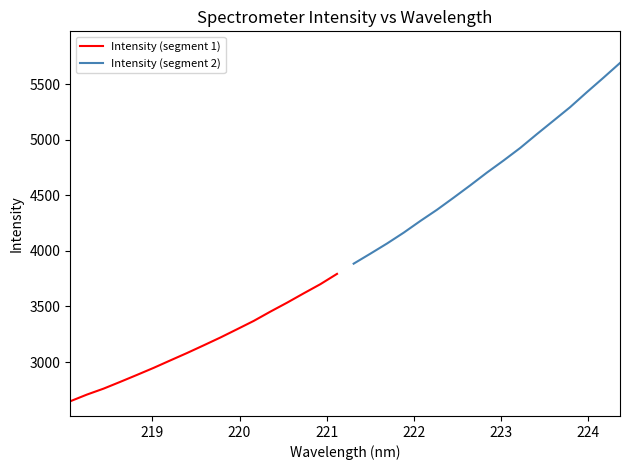

How many lines are shown in the chart?

2